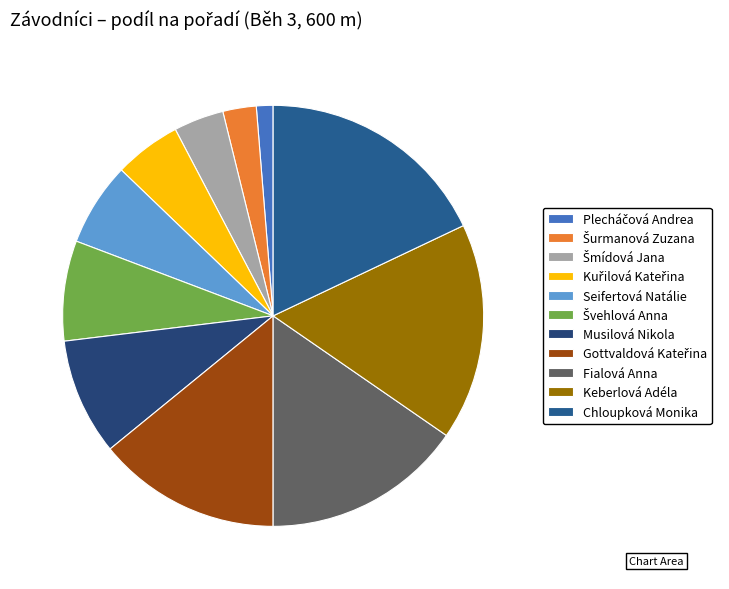

Is there a majority slice in this chart?

No